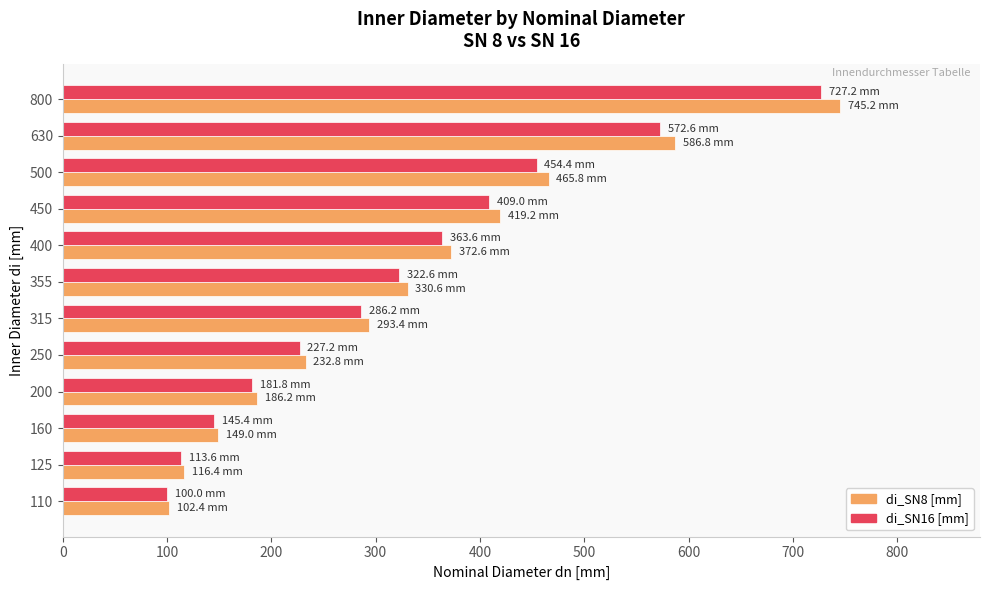

The di_SN16 [mm] series shows 404.5 at 250. True or false?

False